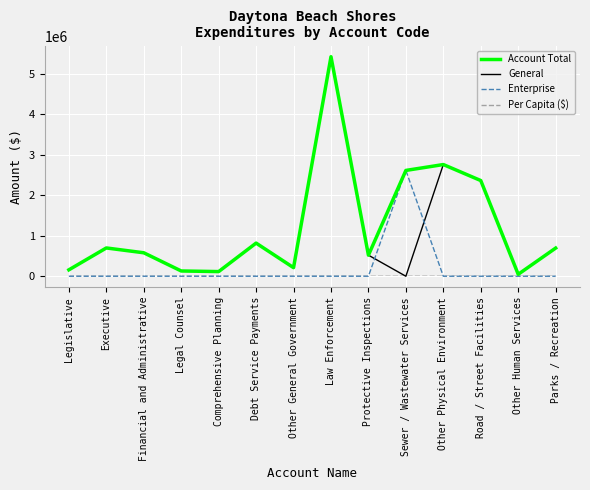

What is the sum of the Account Total values at Protective Inspections and Other General Government?

732000.0